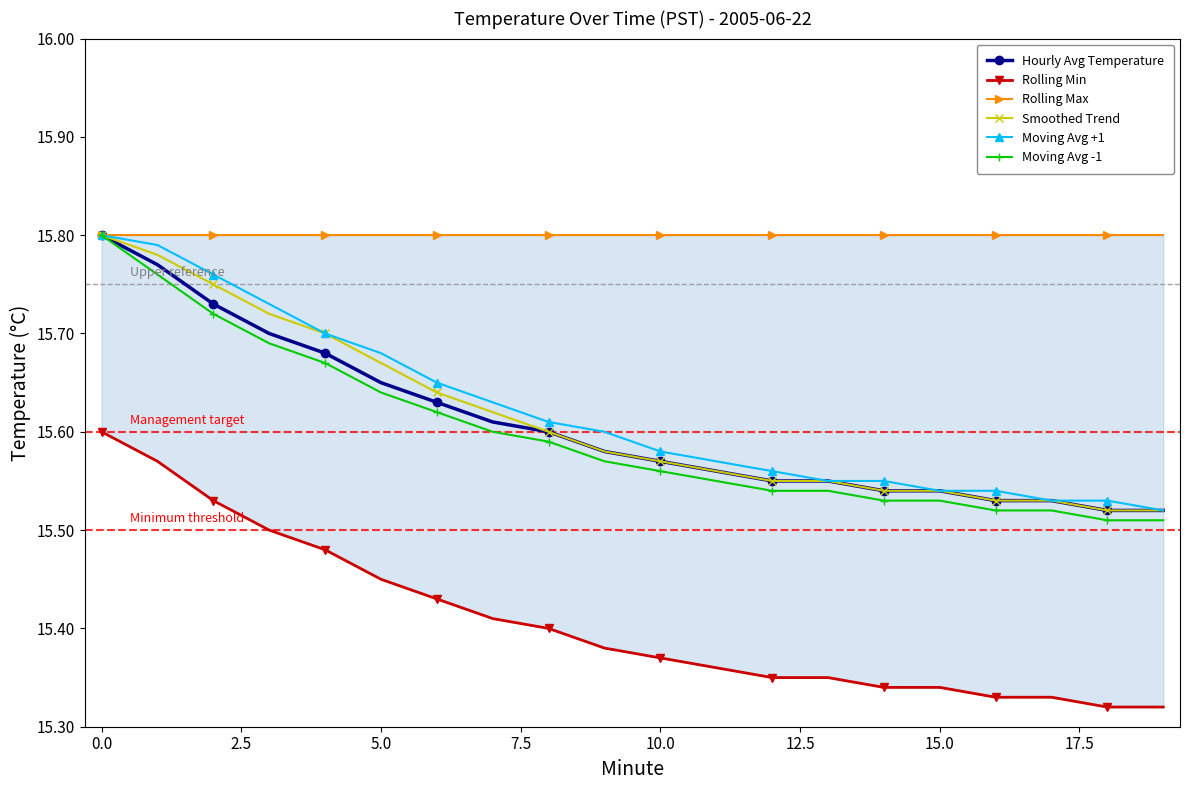

What is the maximum value for Moving Avg +1?

15.8